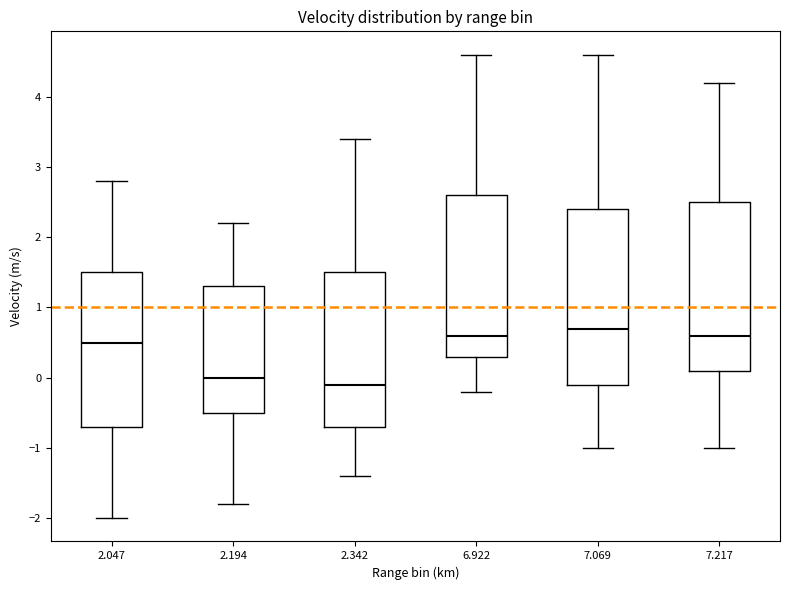

Reading left to right, read every box against the y-axis: the position of its median line, the range the box covers, and the ends of its whiskers. The values are not printed on the chart, so give them approximately, as read against the axis.

2.047: median 0.5, box -0.7 to 1.5, whiskers -2.0 to 2.8
2.194: median 0.0, box -0.5 to 1.3, whiskers -1.8 to 2.2
2.342: median -0.1, box -0.7 to 1.5, whiskers -1.4 to 3.4
6.922: median 0.6, box 0.3 to 2.6, whiskers -0.2 to 4.6
7.069: median 0.7, box -0.1 to 2.4, whiskers -1.0 to 4.6
7.217: median 0.6, box 0.1 to 2.5, whiskers -1.0 to 4.2